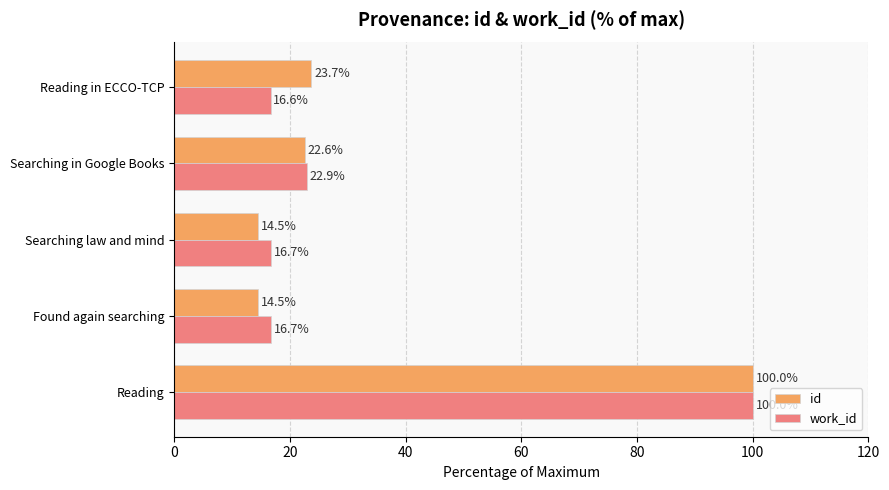

Is the value of id at Found again searching greater than the value of work_id at Searching law and mind?

No